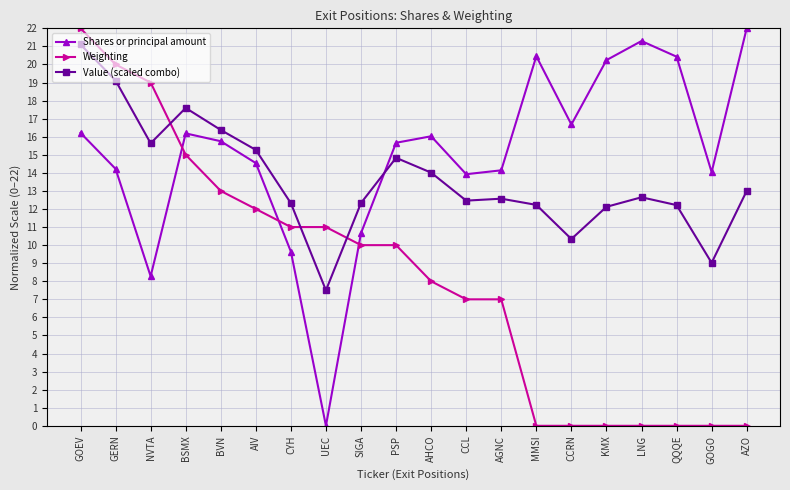

What is the approximate value of Weighting at AIV?

12.0